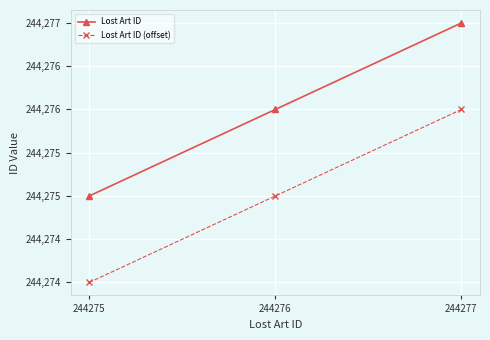

Which series has the largest total across all categories?

Lost Art ID